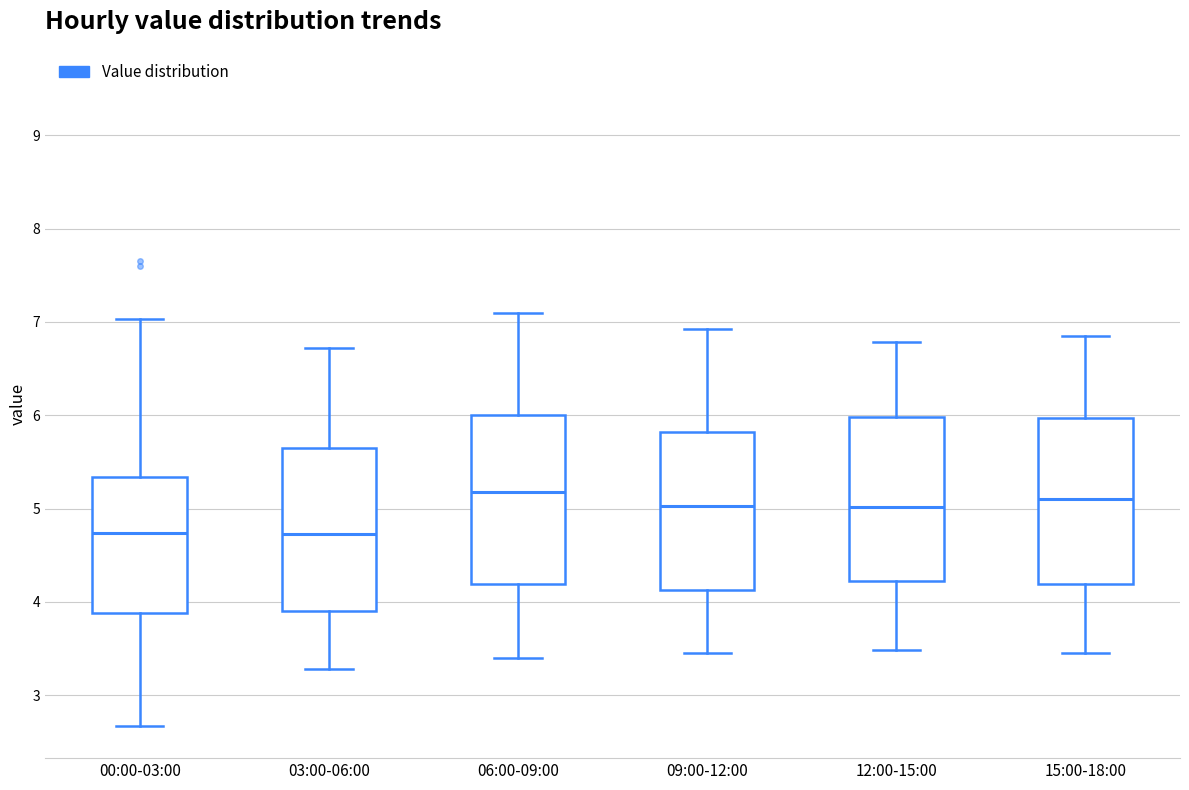

Where does the upper whisker of the box for 12:00-15:00 end on the y-axis? The values are not printed on the chart, so give them approximately, as read against the axis.

6.8